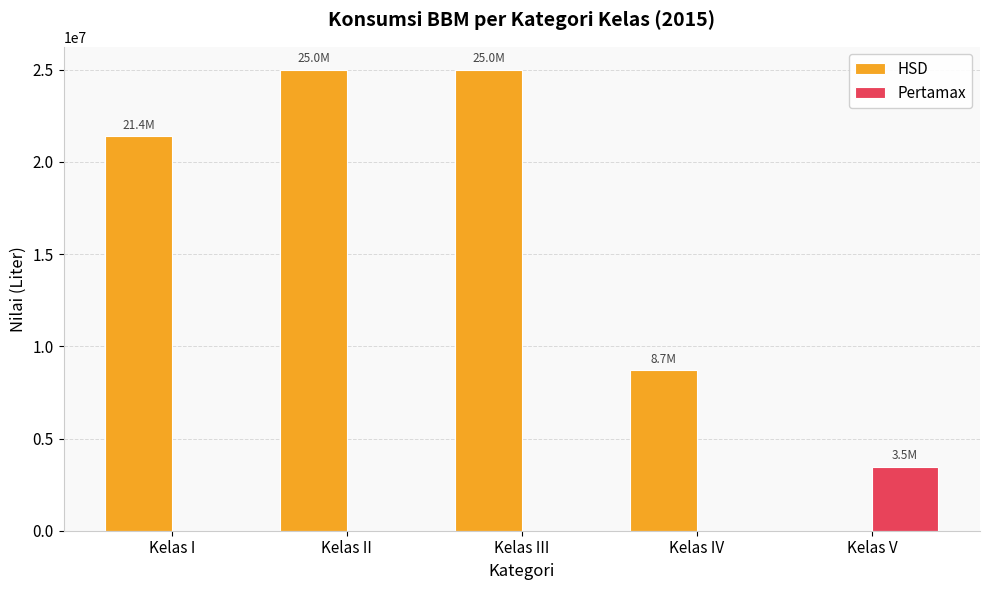

At which label is HSD closest to 12494560?

Kelas IV